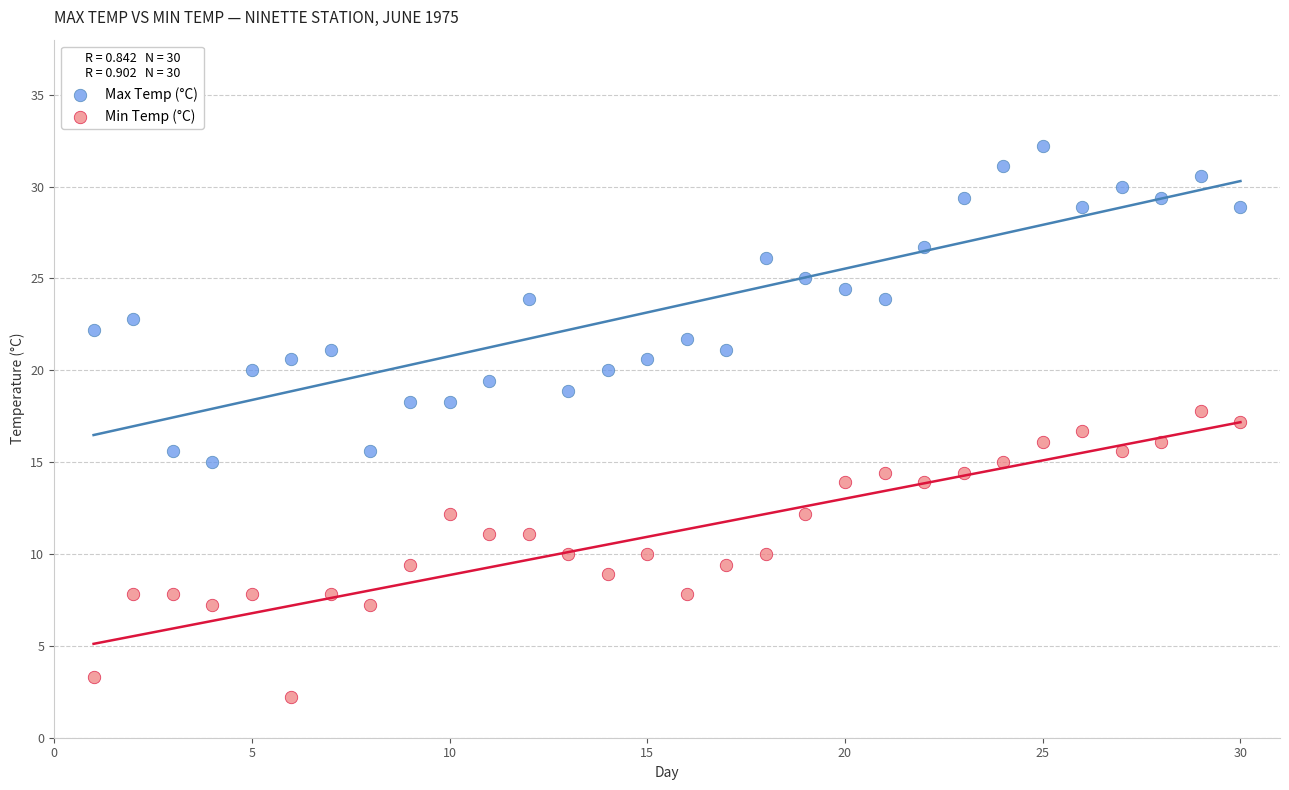

Which series contains the highest Y value?

Max Temp (°C)